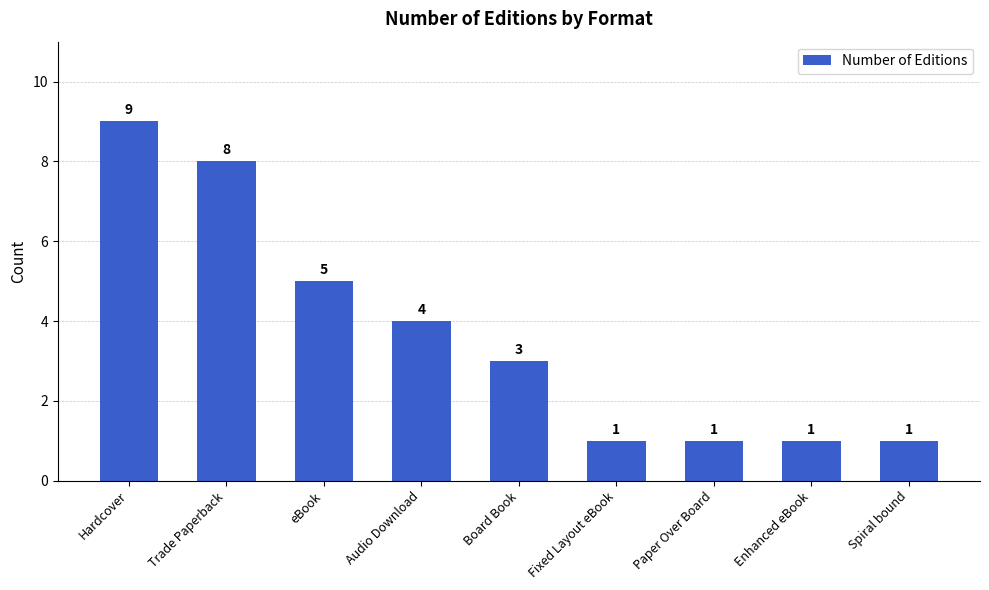

Are the bars horizontal?

No